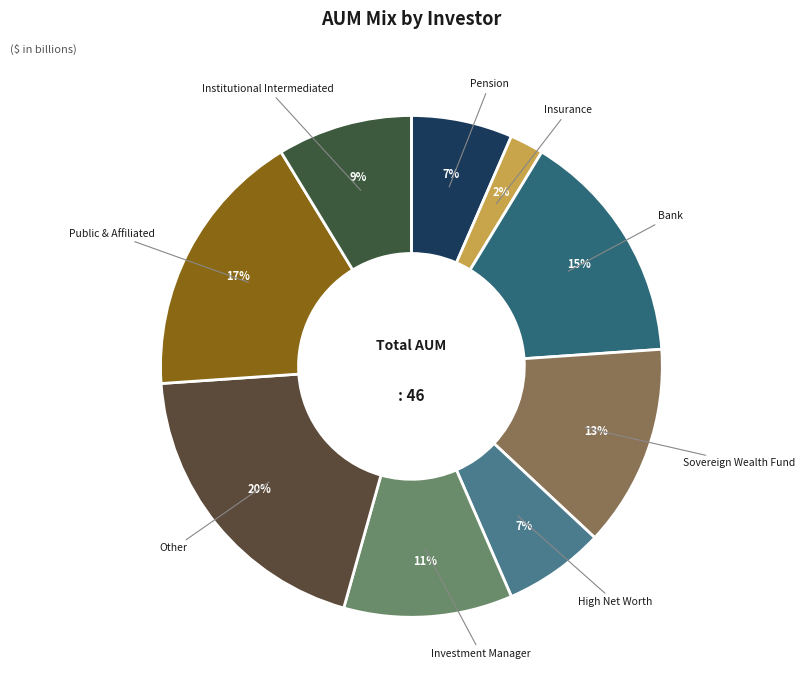

Is Institutional Intermediated the majority of the pie?

No